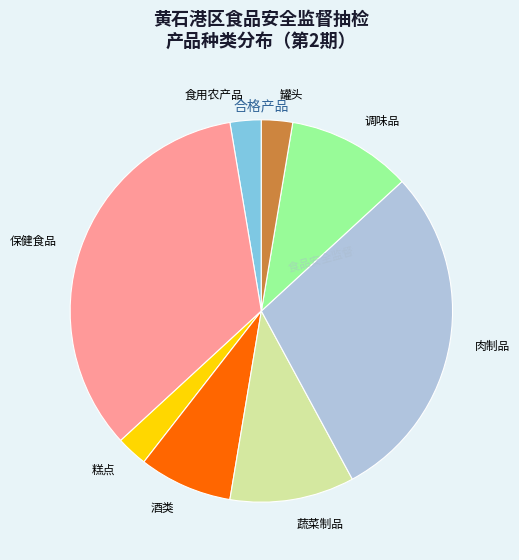

How many segments does this pie chart have?

8